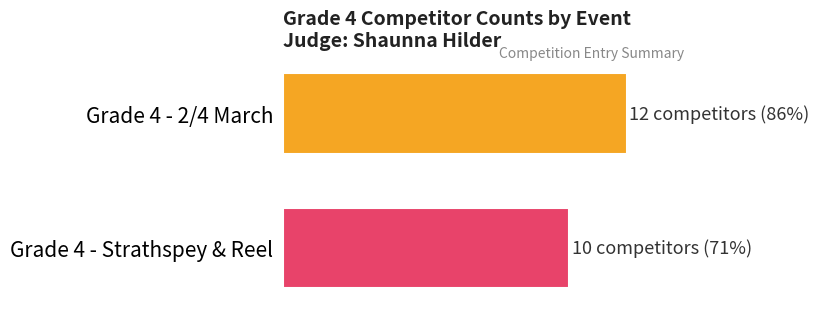

Rank the categories by value from highest to lowest.

Grade 4 - 2/4 March, Grade 4 - Strathspey & Reel